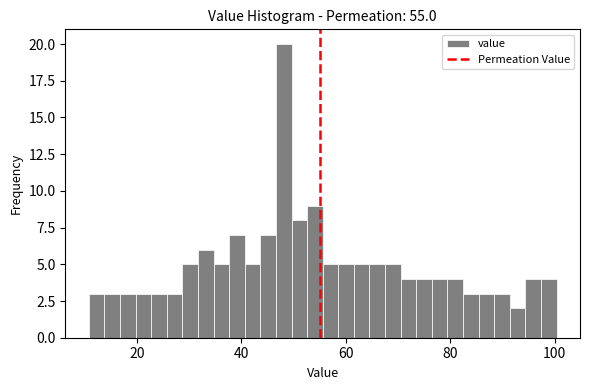

Around what value on the x-axis is the tallest bar? Give the approximate position of its centre, as read against the axis.

48